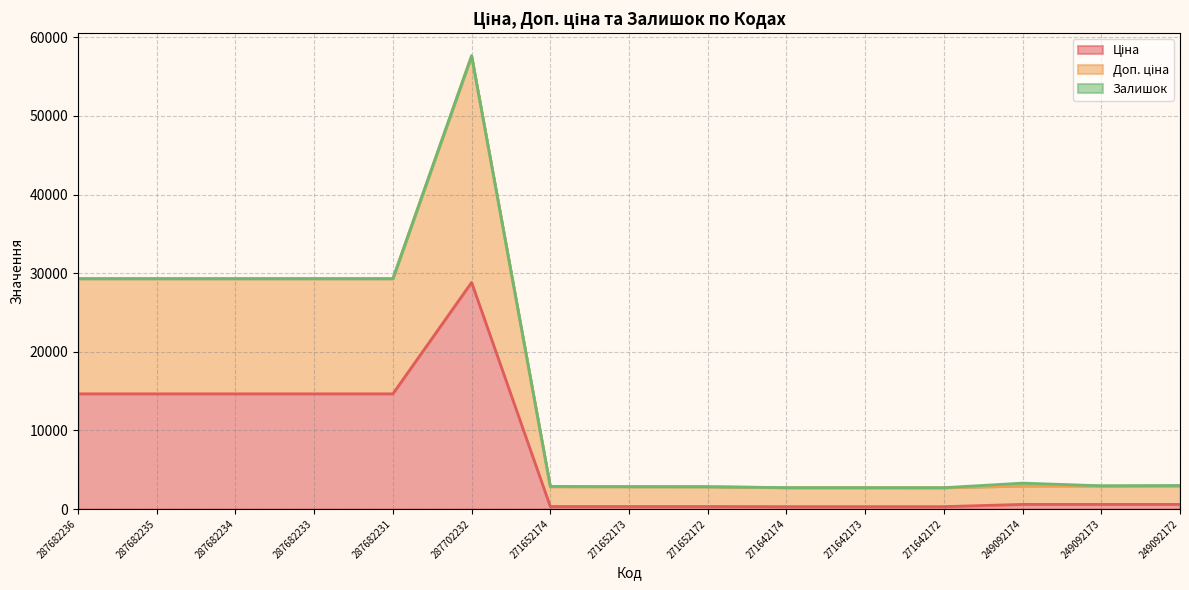

Does the chart display data point markers on the line(s)?

No